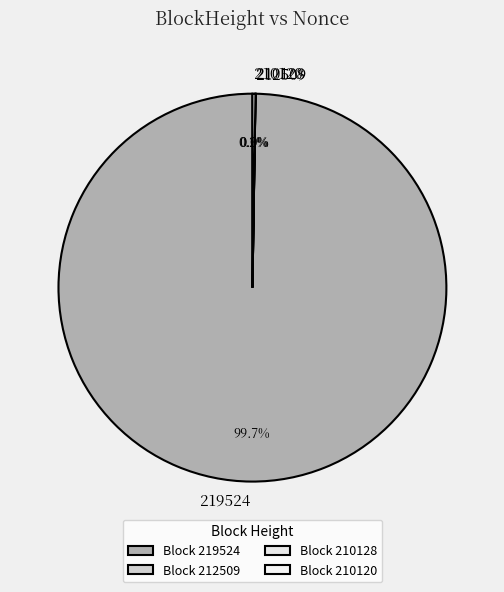

What is the smallest slice in the pie chart?

210128